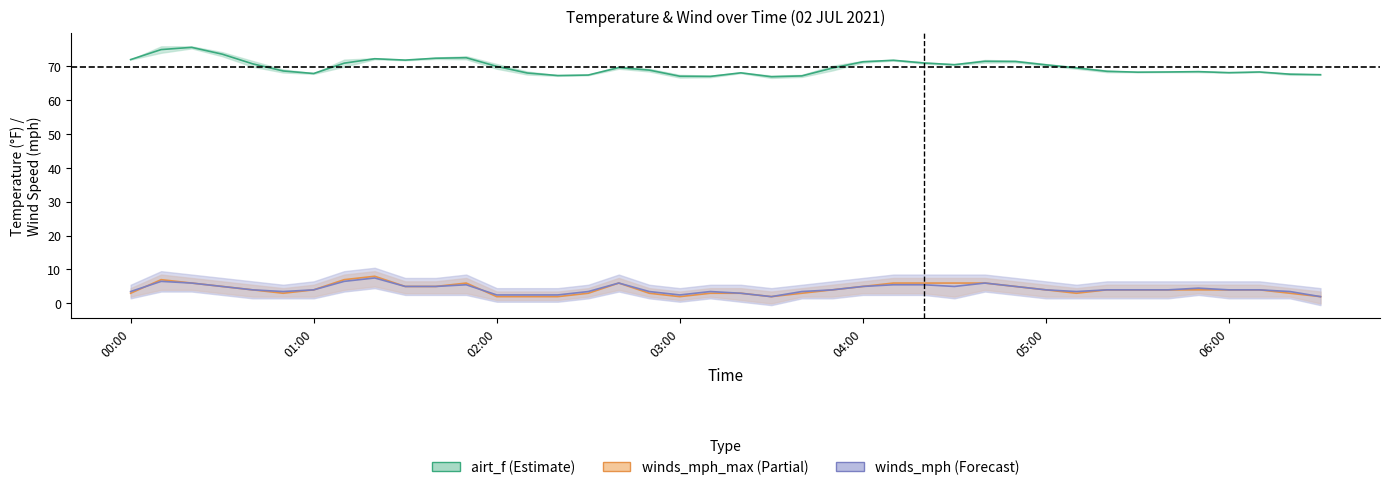

List the labels in order of winds_mph_max value, largest first.

01:20, 00:10, 01:10, 00:20, 01:50, 02:40, 04:10, 04:20, 04:30, 04:40, 00:30, 01:30, 01:40, 04:00, 04:50, 00:40, 01:00, 03:50, 05:00, 05:20, 05:30, 05:40, 05:50, 06:00, 06:10, 00:00, 00:50, 02:30, 02:50, 03:10, 03:20, 03:40, 05:10, 06:20, 02:00, 02:10, 02:20, 03:00, 03:30, 06:30